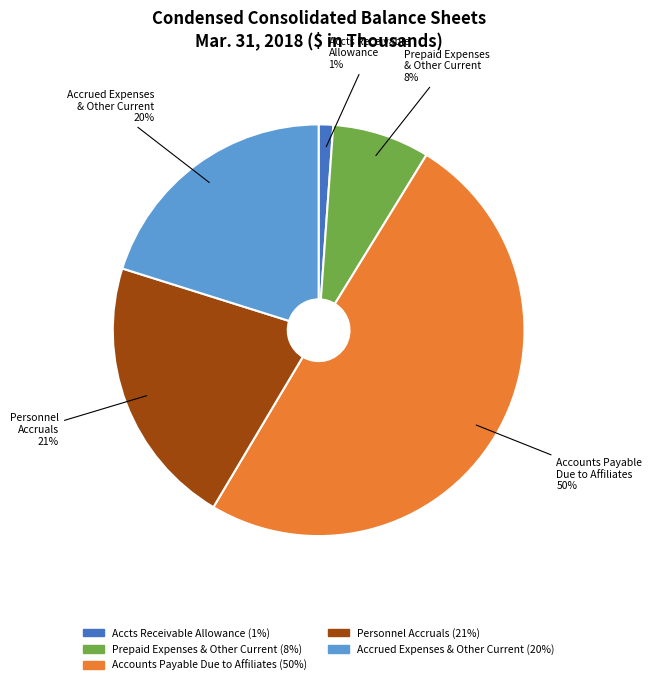

To the nearest percent, what is the difference between the largest and smallest slice percentages?

49%